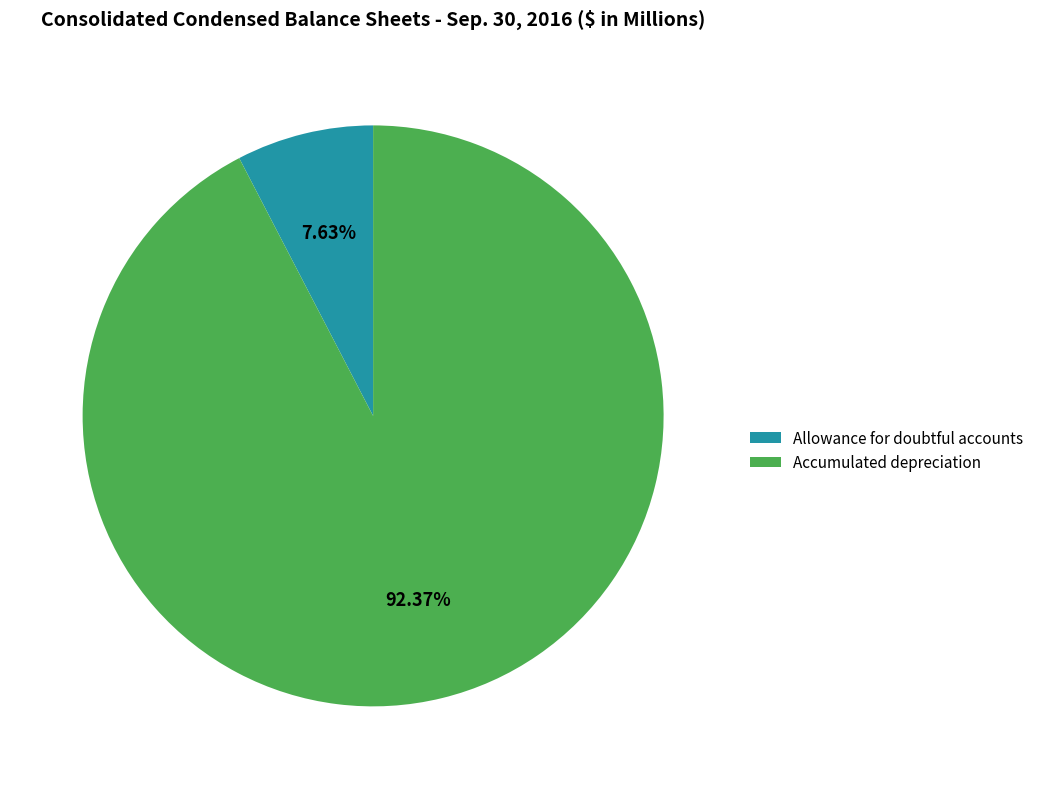

To the nearest percent, what is the combined percentage of Allowance for doubtful accounts and Accumulated depreciation?

100%